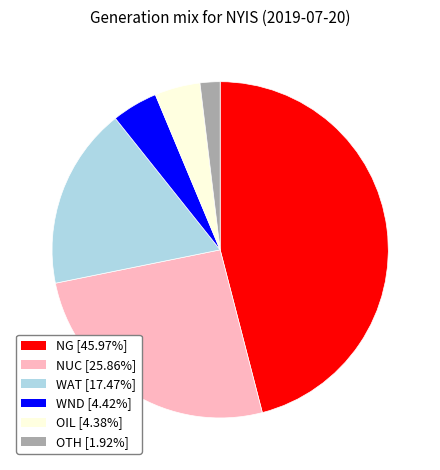

Combined, do WND and OTH account for over 50%?

No